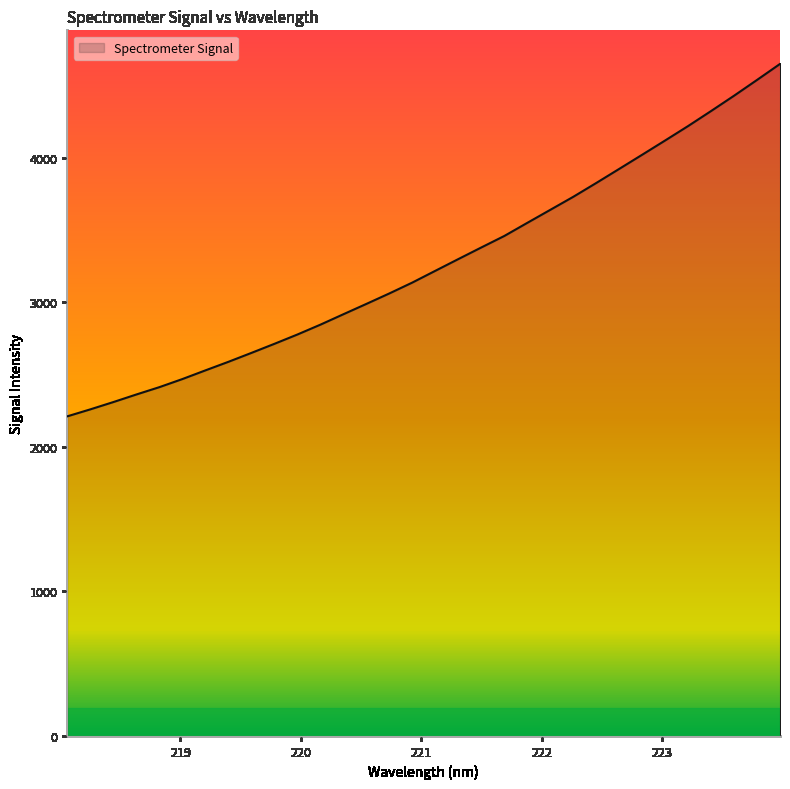

How many distinct data groups are displayed?

1